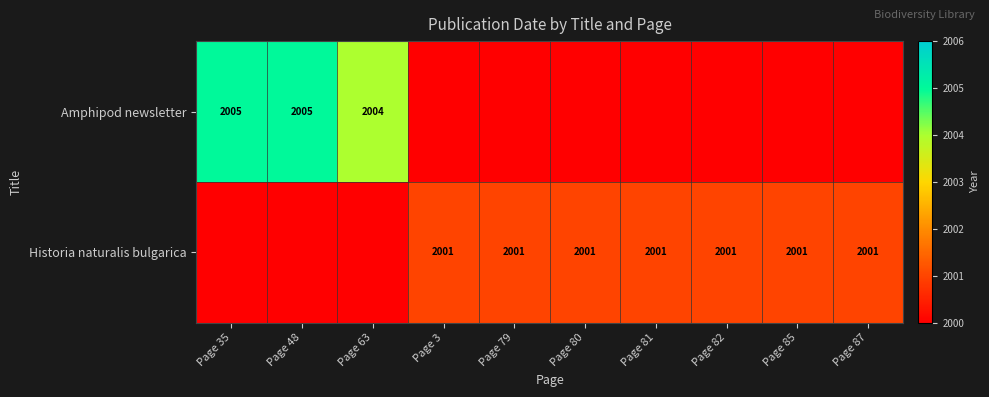

Between Page 35 and Page 82, which is larger?

Page 35